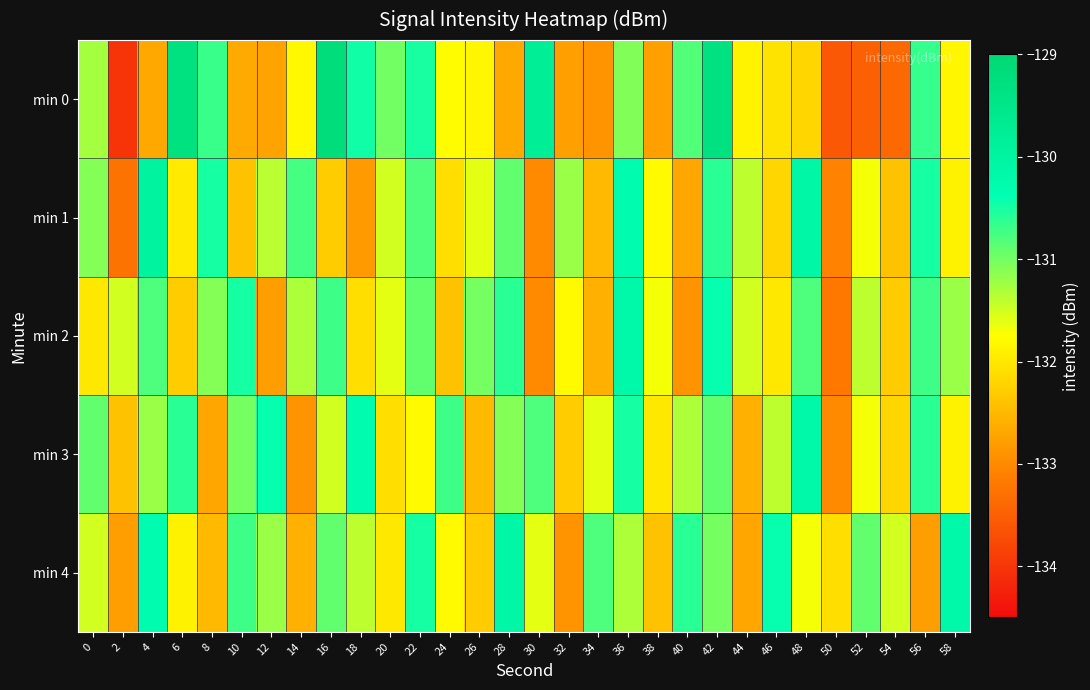

Reading right to left, what are all the values shown in this chart?

min 0: 58=-131.8	56=-130.7	54=-133.4	52=-133.5	50=-133.6	48=-132.2	46=-132.0	44=-131.9	42=-129.3	40=-130.8	38=-132.8	36=-131.1	34=-132.9	32=-132.8	30=-129.8	28=-132.7	26=-131.9	24=-131.8	22=-130.5	20=-131.0	18=-130.5	16=-129.2	14=-131.8	12=-132.7	10=-132.7	8=-130.7	6=-129.3	4=-132.7	2=-134.0	0=-131.3
min 1: 58=-131.9	56=-130.5	54=-132.4	52=-131.7	50=-133.1	48=-130.1	46=-132.2	44=-131.4	42=-130.6	40=-132.7	38=-131.8	36=-130.3	34=-132.5	32=-131.2	30=-133.0	28=-130.9	26=-131.6	24=-132.1	22=-130.8	20=-131.5	18=-132.8	16=-132.3	14=-130.8	12=-131.4	10=-132.4	8=-130.5	6=-132.0	4=-130.0	2=-133.3	0=-131.1
min 2: 58=-131.2	56=-130.7	54=-132.3	52=-131.4	50=-133.2	48=-130.8	46=-132.0	44=-131.5	42=-130.4	40=-132.9	38=-131.7	36=-130.2	34=-132.6	32=-131.8	30=-133.0	28=-130.6	26=-131.0	24=-132.4	22=-130.9	20=-131.6	18=-132.1	16=-130.7	14=-131.3	12=-132.8	10=-130.5	8=-131.1	6=-132.3	4=-130.8	2=-131.5	0=-132.0
min 3: 58=-131.9	56=-130.6	54=-132.2	52=-131.7	50=-133.0	48=-130.2	46=-131.4	44=-132.6	42=-130.9	40=-131.3	38=-132.0	36=-130.5	34=-131.6	32=-132.3	30=-130.8	28=-131.1	26=-132.5	24=-130.7	22=-131.8	20=-132.1	18=-130.3	16=-131.5	14=-132.9	12=-130.4	10=-131.0	8=-132.7	6=-130.6	4=-131.2	2=-132.4	0=-130.9
min 4: 58=-130.2	56=-132.8	54=-131.5	52=-130.9	50=-132.1	48=-131.7	46=-130.4	44=-132.7	42=-131.0	40=-130.6	38=-132.4	36=-131.3	34=-130.8	32=-132.9	30=-131.6	28=-130.1	26=-132.3	24=-131.8	22=-130.5	20=-132.0	18=-131.4	16=-130.9	14=-132.6	12=-131.2	10=-130.7	8=-132.5	6=-131.9	4=-130.3	2=-132.8	0=-131.5